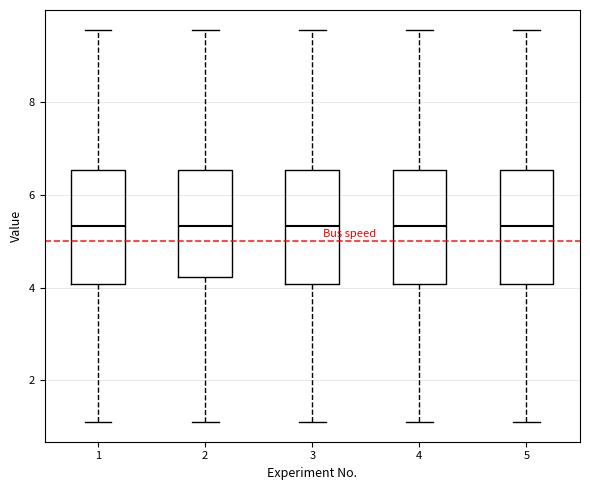

Where is the upper edge of the box at x = 1 on the y-axis? The values are not printed on the chart, so give them approximately, as read against the axis.

6.6